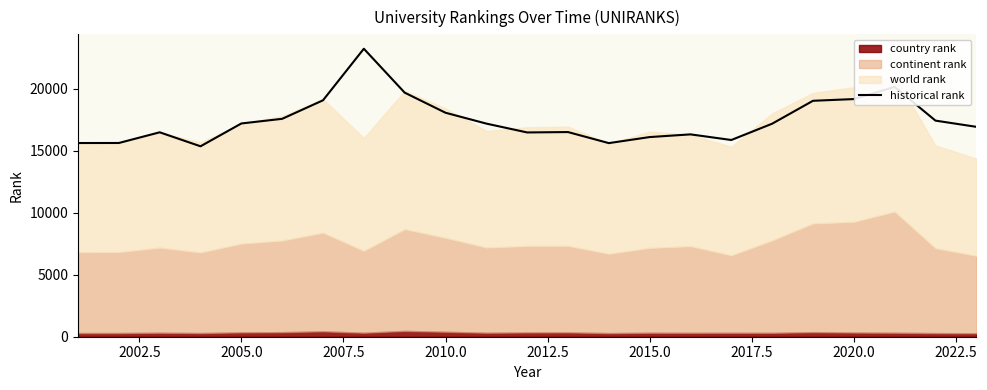

How many interior local peaks (higher than both neighbors) does the data have?

5